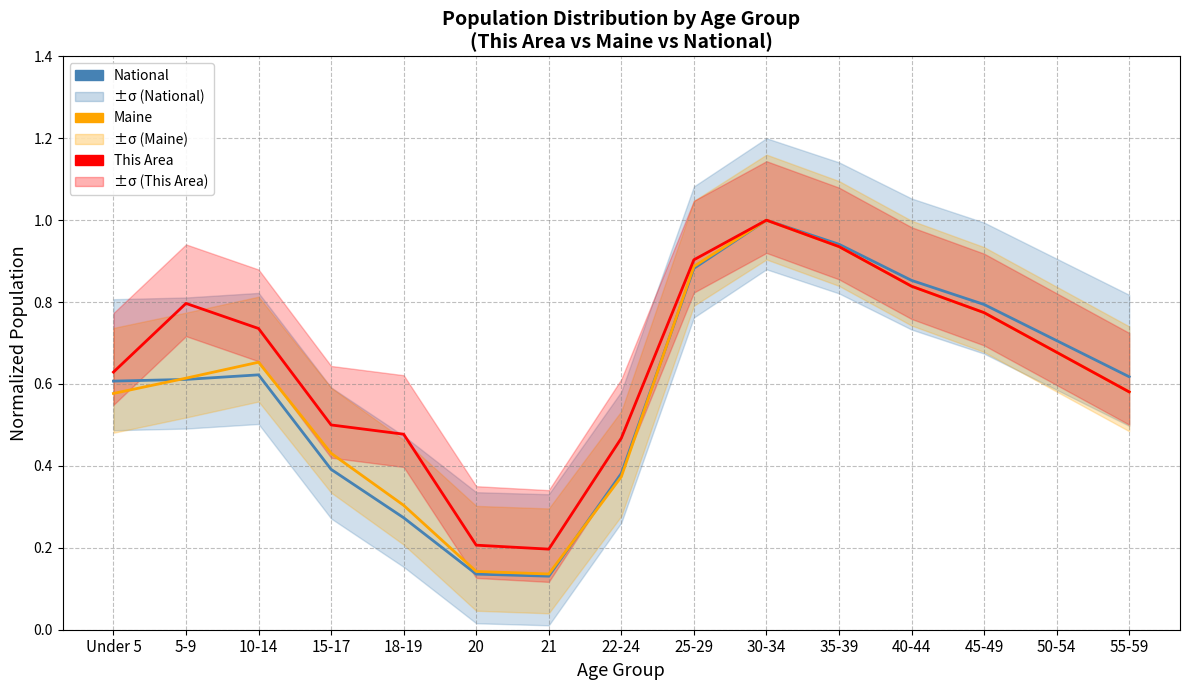

What is the value of the National point at the 1st from the left?

0.6